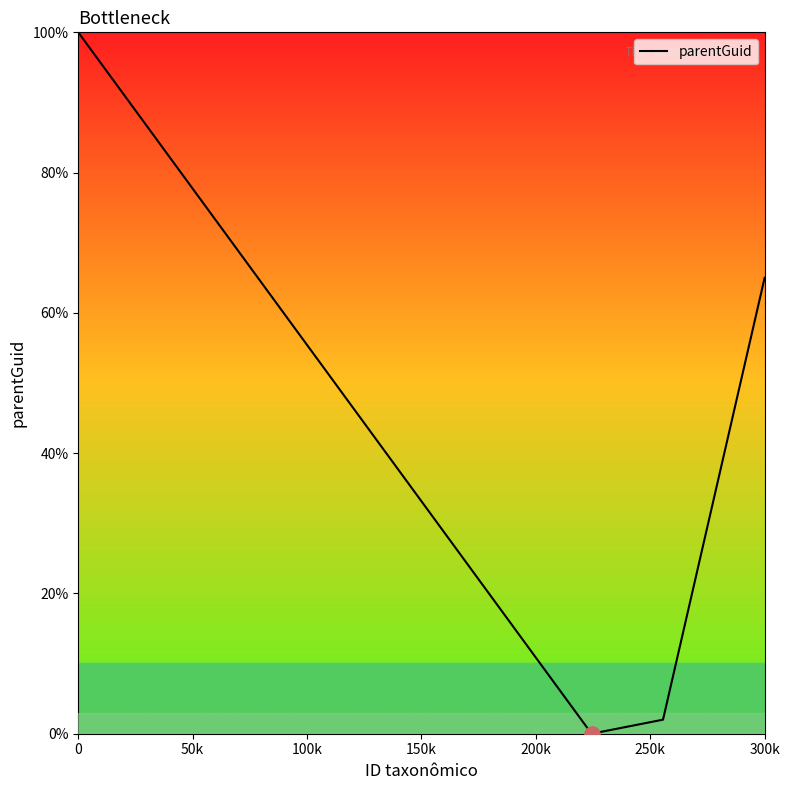

True or false: the data has more than 2 interior local peaks.

False